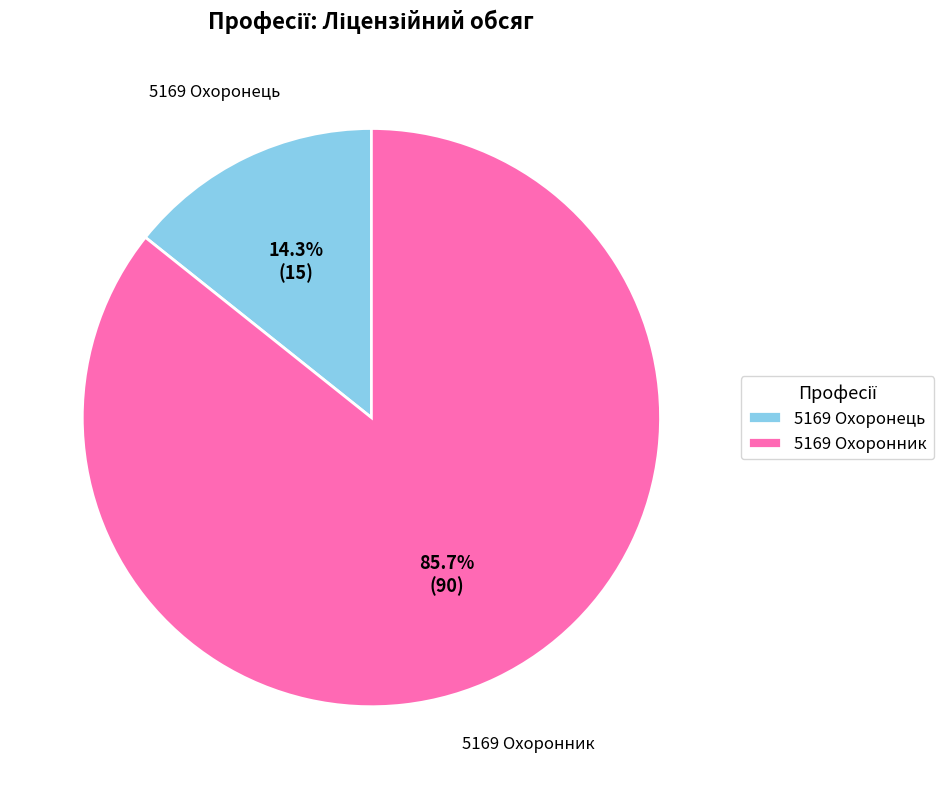

To the nearest percent, what percentage of the pie is 5169 Охоронник?

86%